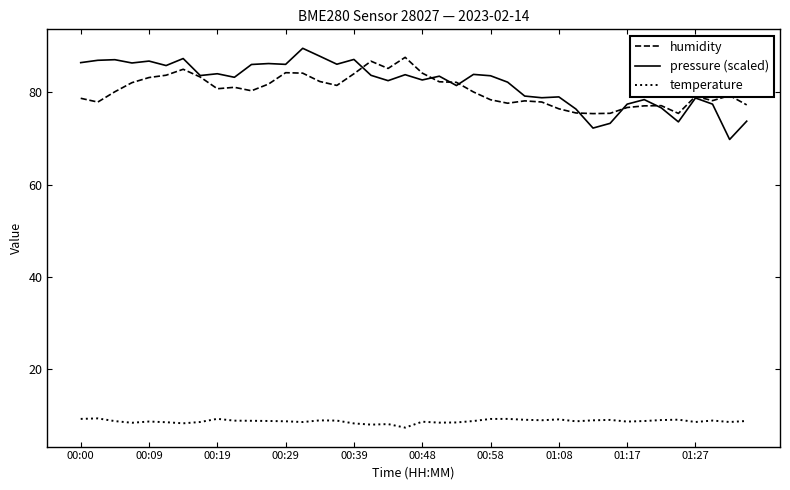

How many categories are shown in the chart?

40